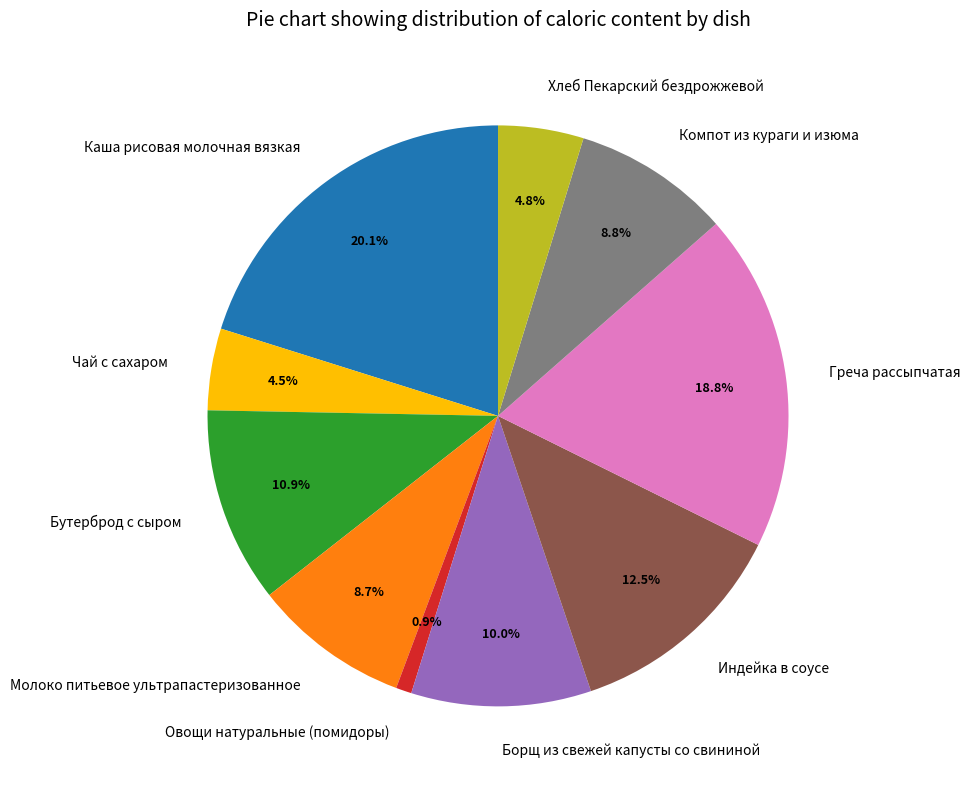

True or false: Греча рассыпчатая accounts for 9% of the total.

False